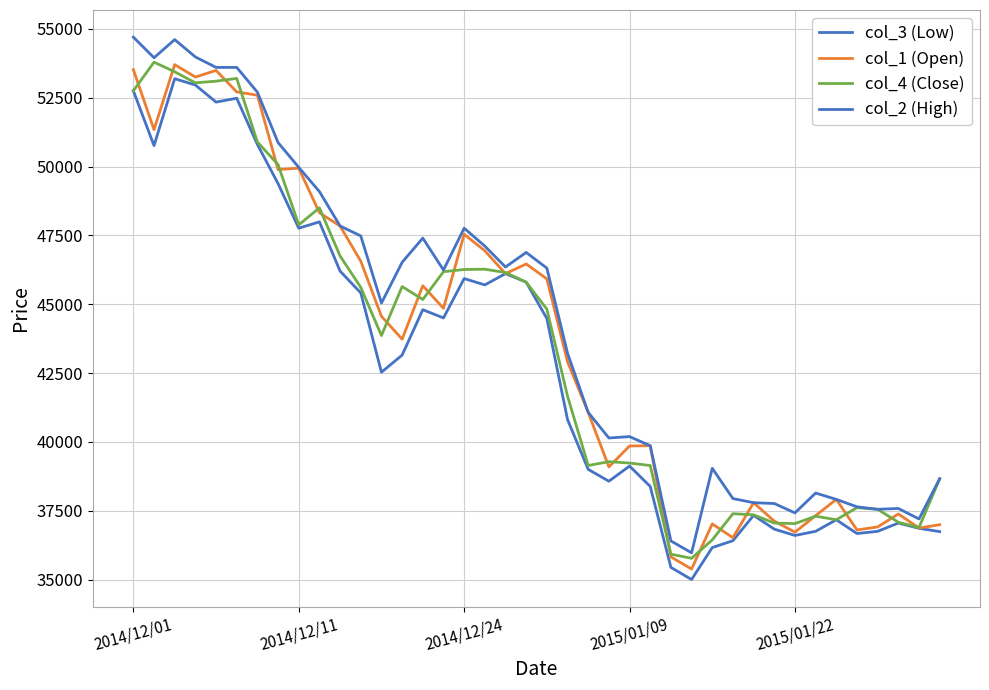

Does the chart display data point markers on the line(s)?

No